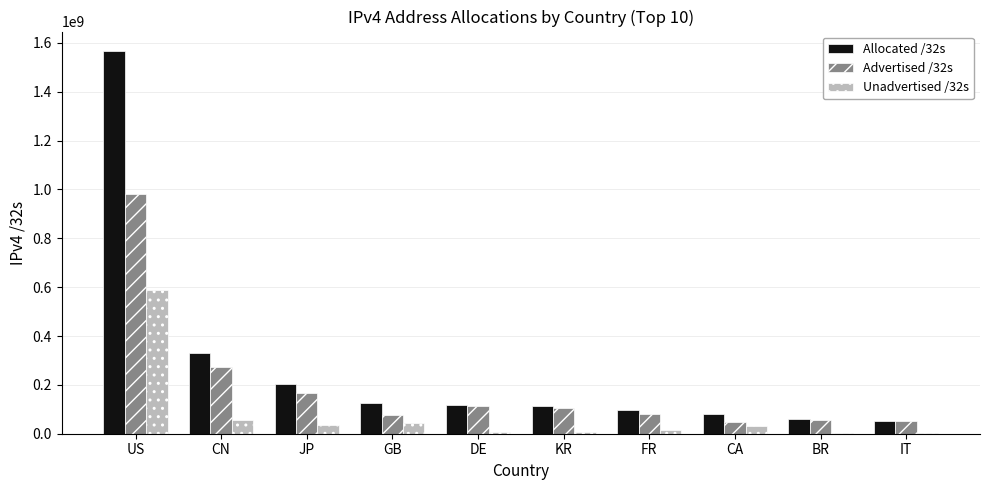

What are all the series names shown in the legend?

Allocated /32s, Advertised /32s, Unadvertised /32s